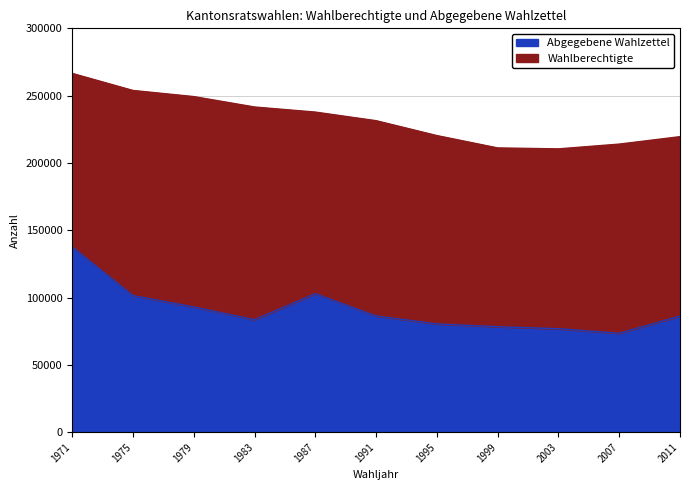

What are all the series names shown in the legend?

Abgegebene Wahlzettel, Wahlberechtigte